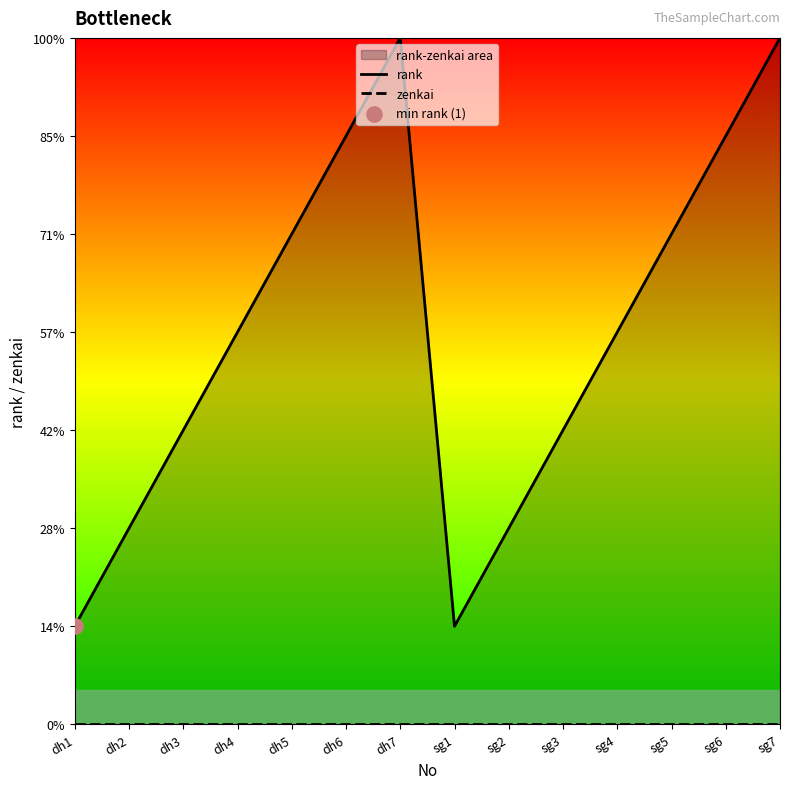

At which category is the sum across all series the highest?

dh7